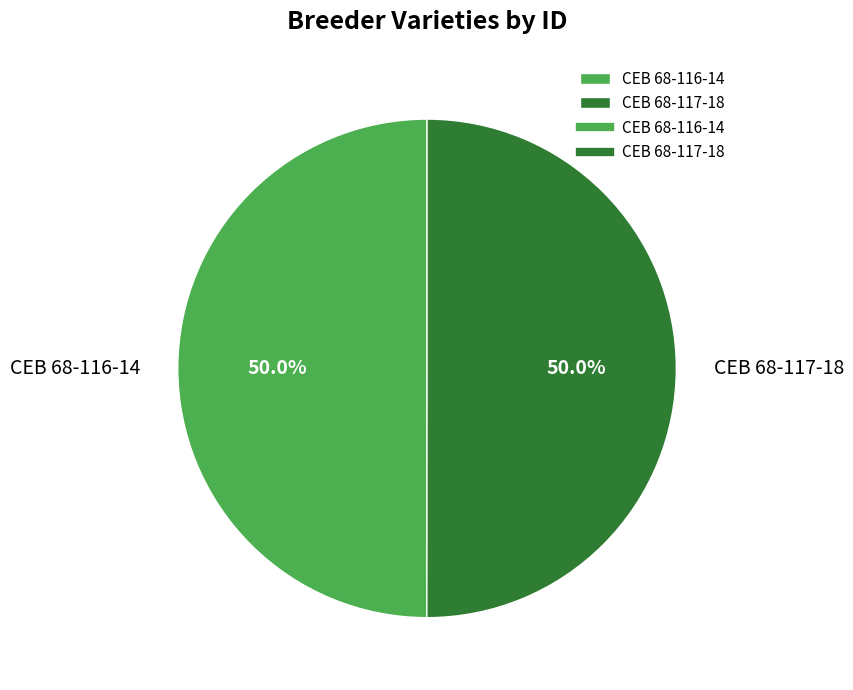

How many slices are in this pie chart?

2